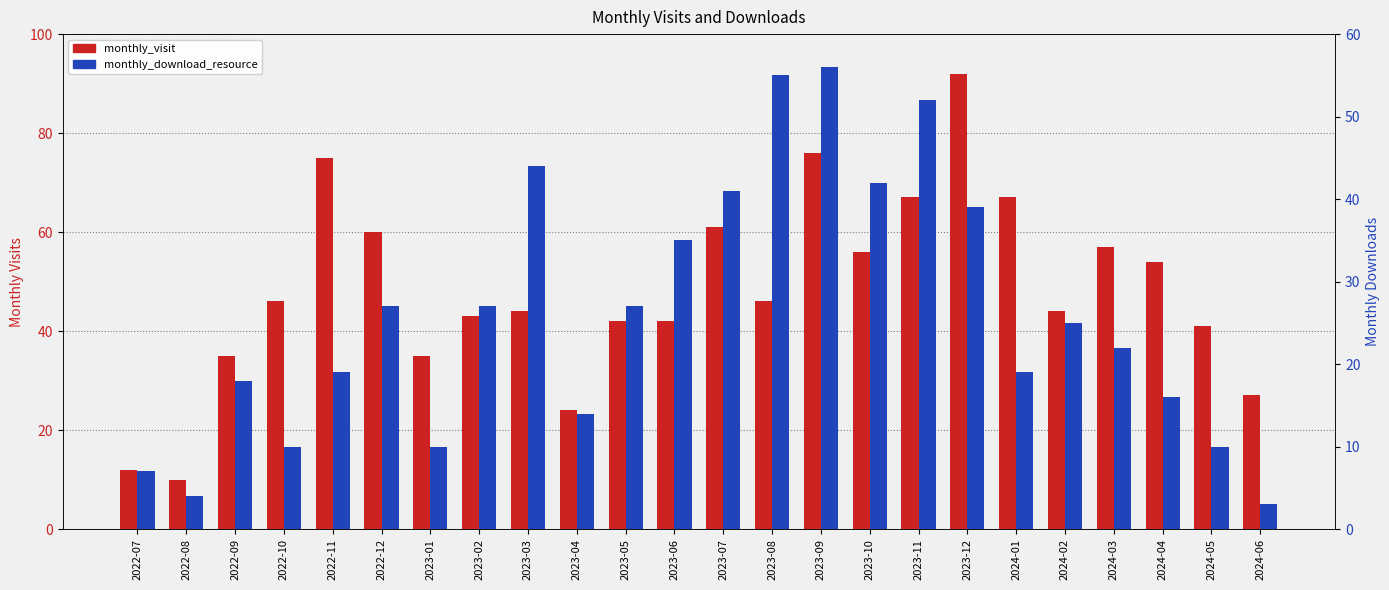

Rank the series at 2022-11 from lowest to highest value.

monthly_download_resource, monthly_visit